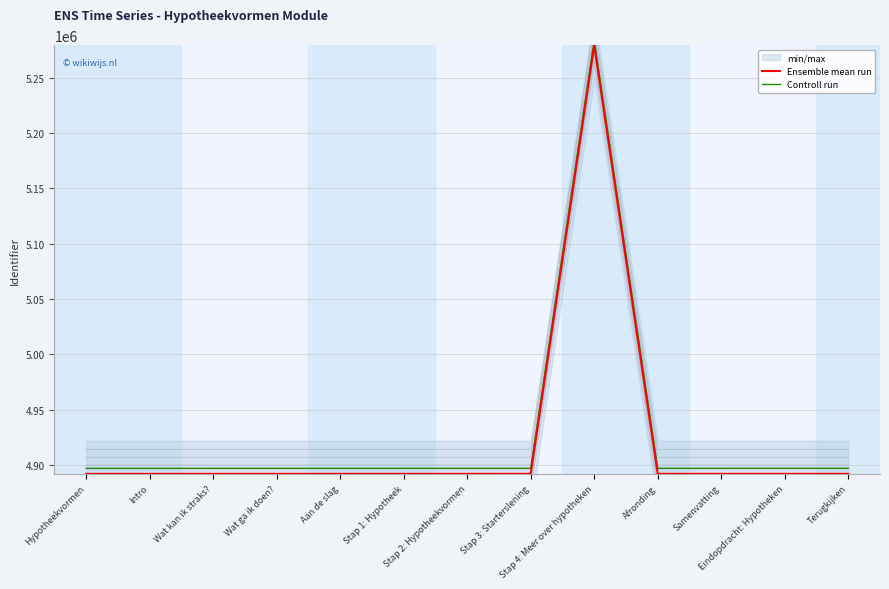

Which category has the lowest value in the Controll run series?

Hypotheekvormen